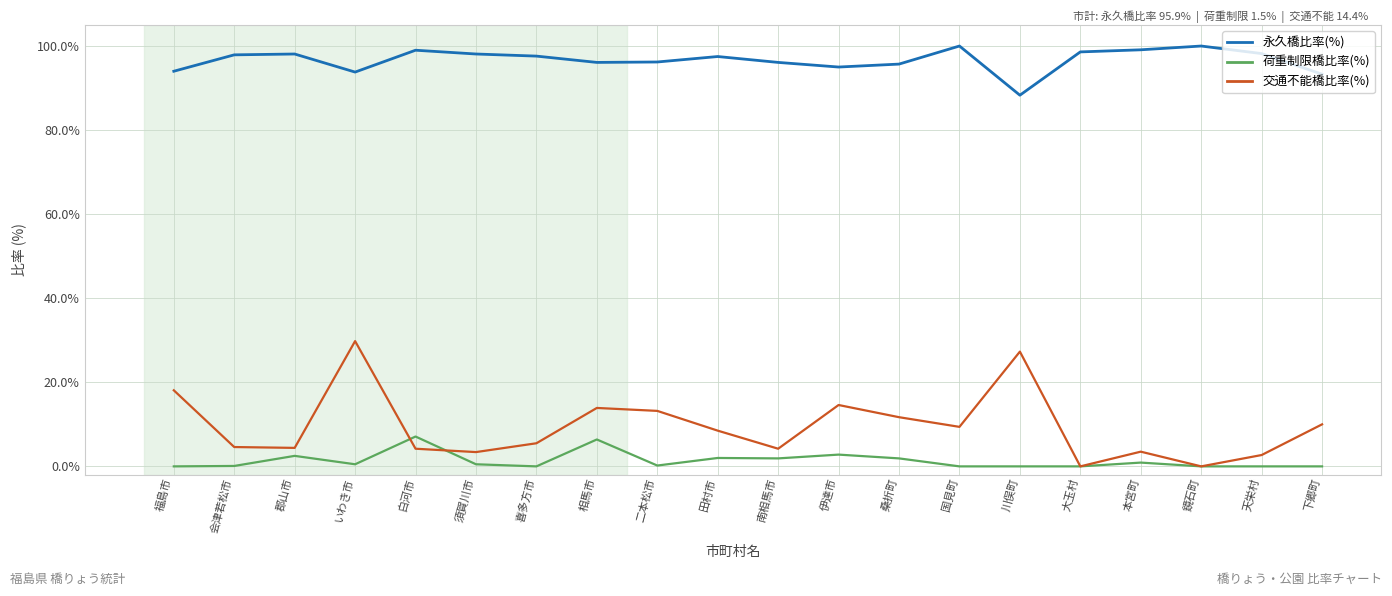

What is the total value across all series at 国見町?

109.4